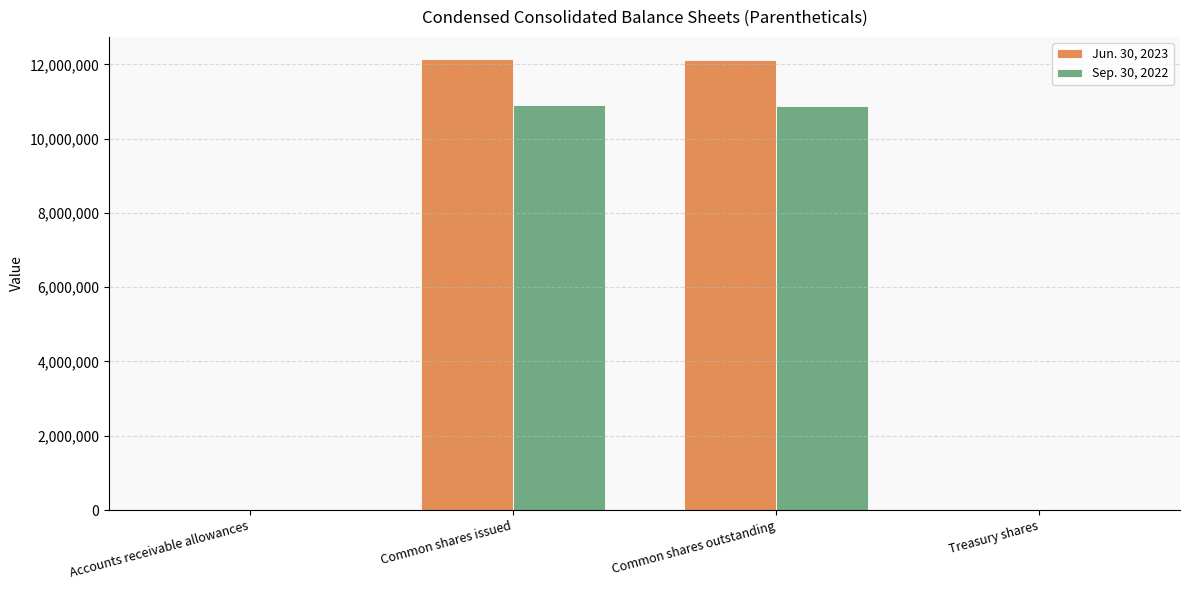

Is it true that Sep. 30, 2022 equals 53 at Accounts receivable allowances?

True